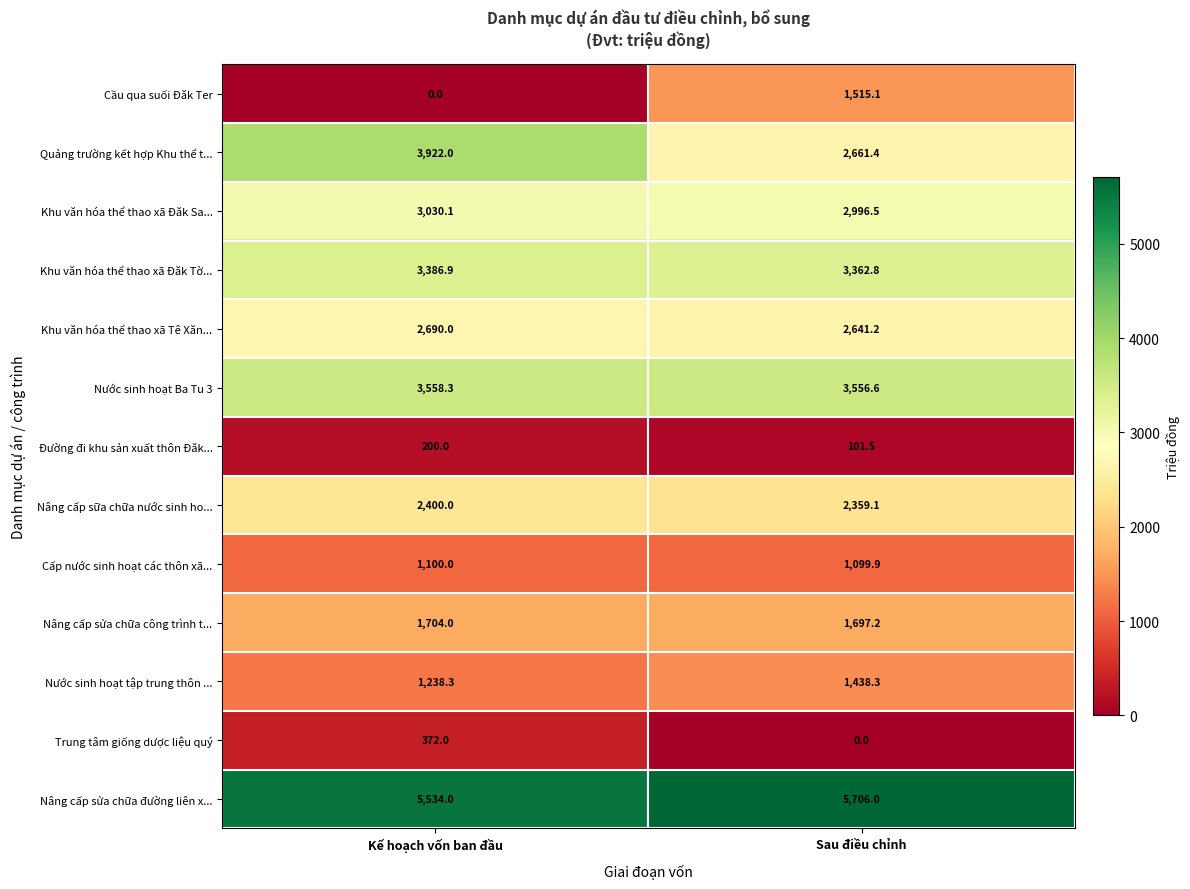

The Nước sinh hoạt Ba Tu 3 series shows 3558.3 at Kế hoạch vốn ban đầu. True or false?

True